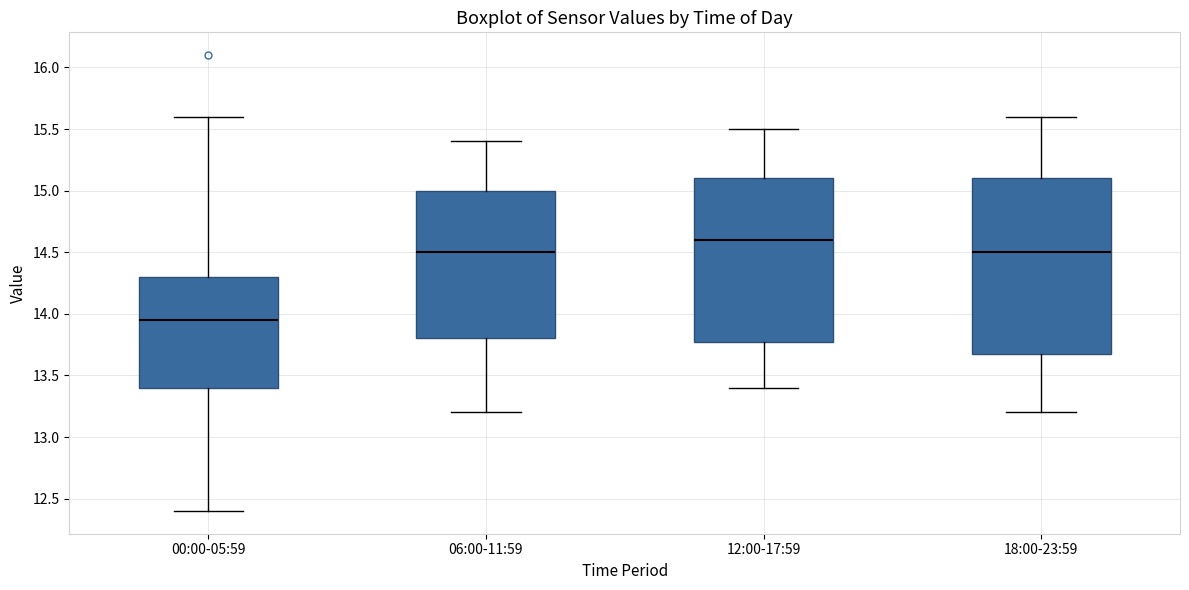

Which box is the tallest, from its lower edge to its upper edge?

18:00-23:59